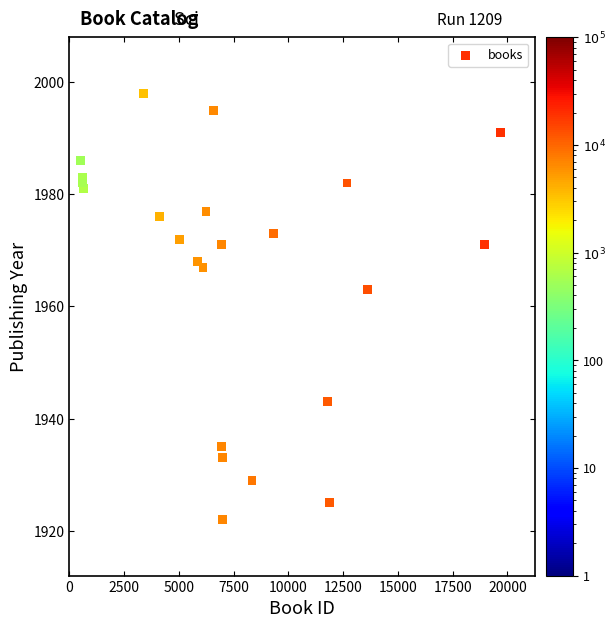

What is the range of Y values (max minus min)?

76